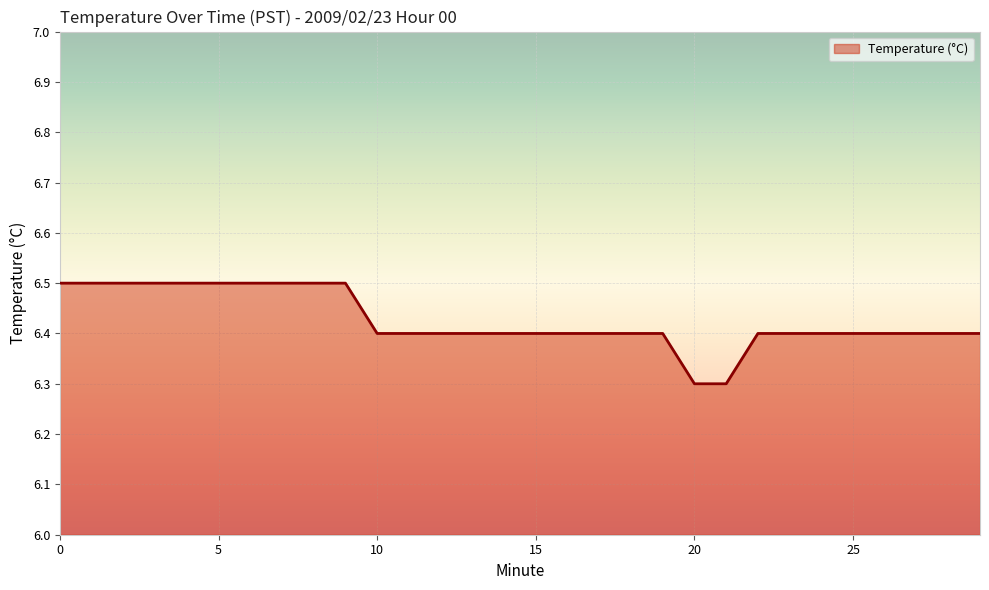

What is the greatest value displayed?

6.5